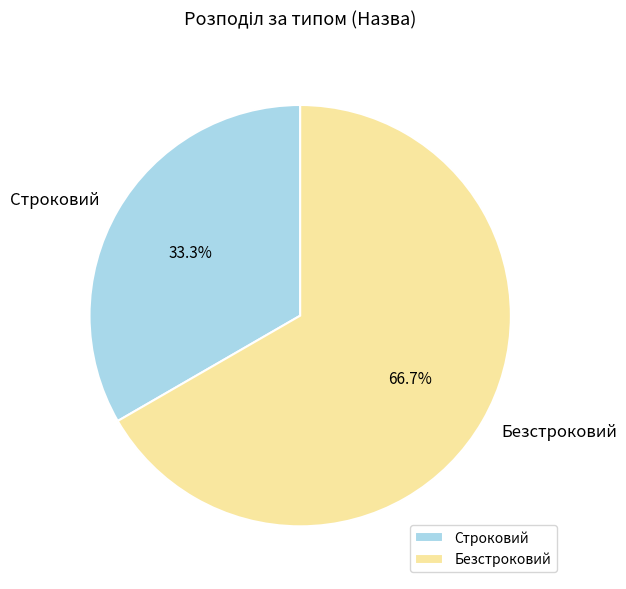

What percentage do Строковий and Безстроковий together represent?

100.0%